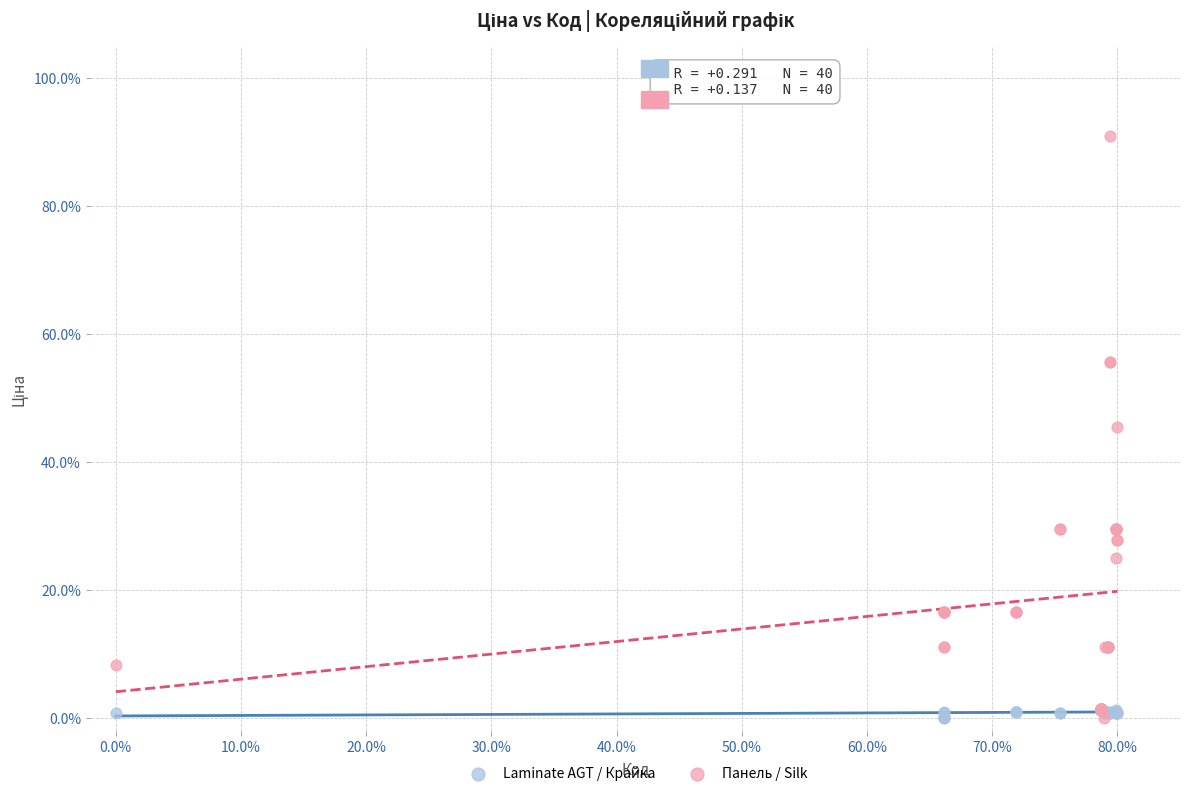

What are all the series names shown in the legend?

Laminate AGT / Крайка, Панель / Silk